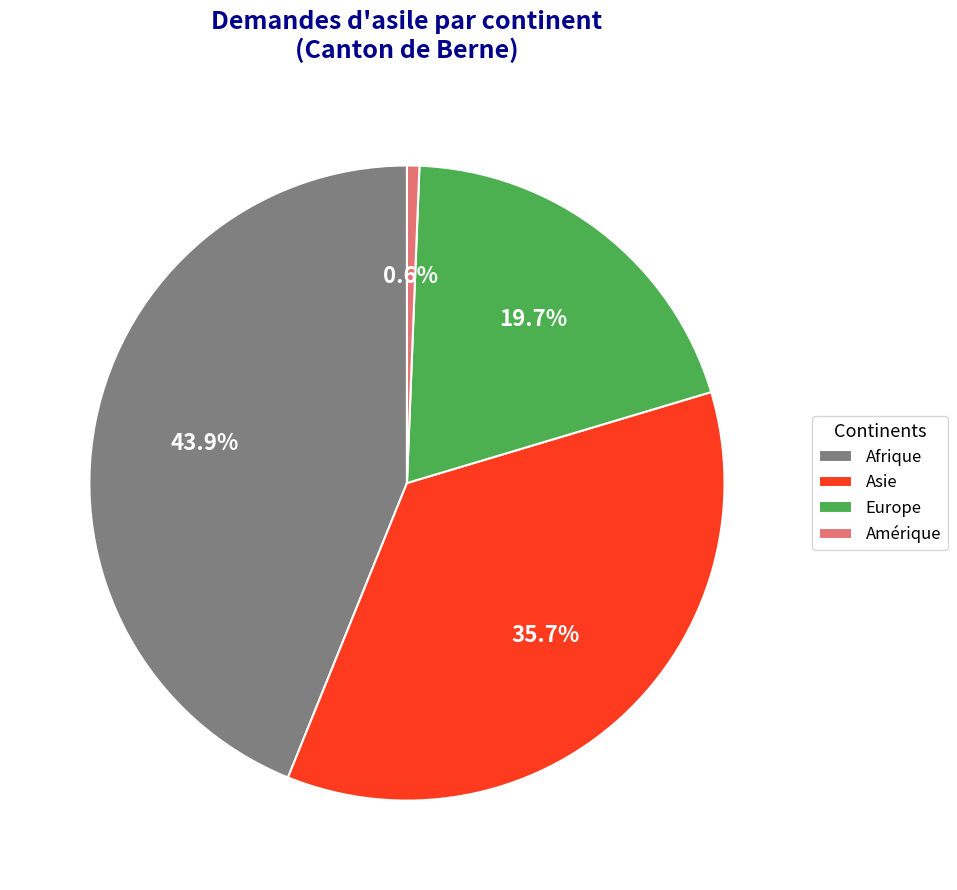

Which has a higher value, Europe or Afrique?

Afrique